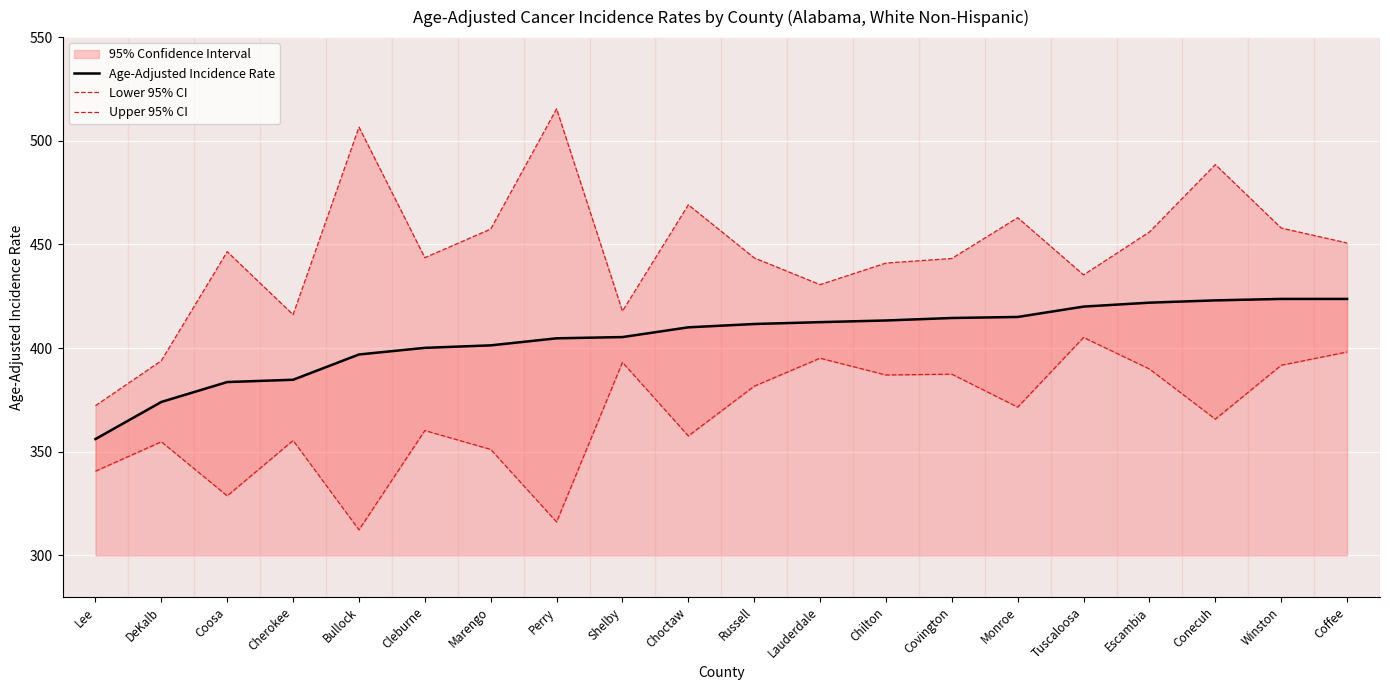

What is the minimum value for Upper 95% CI?

372.2